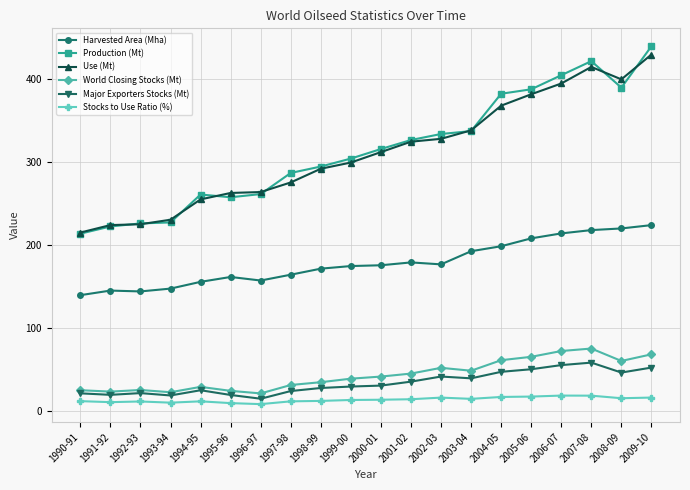

Between 1995-96 and 2002-03, which series saw the biggest shift?

Production (Mt)